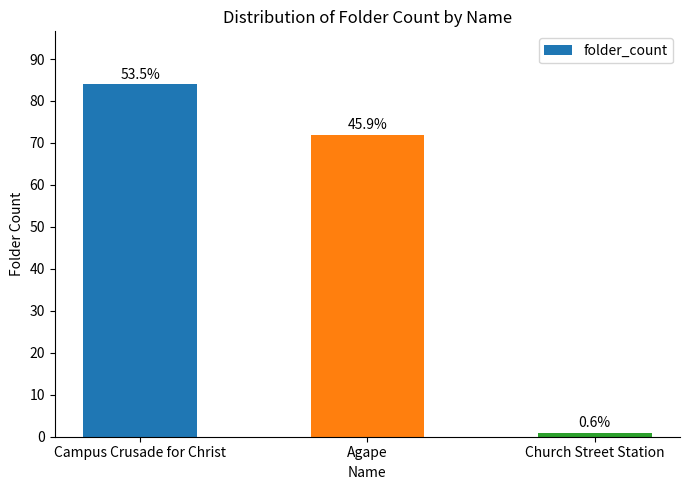

How many bars are there in total?

3